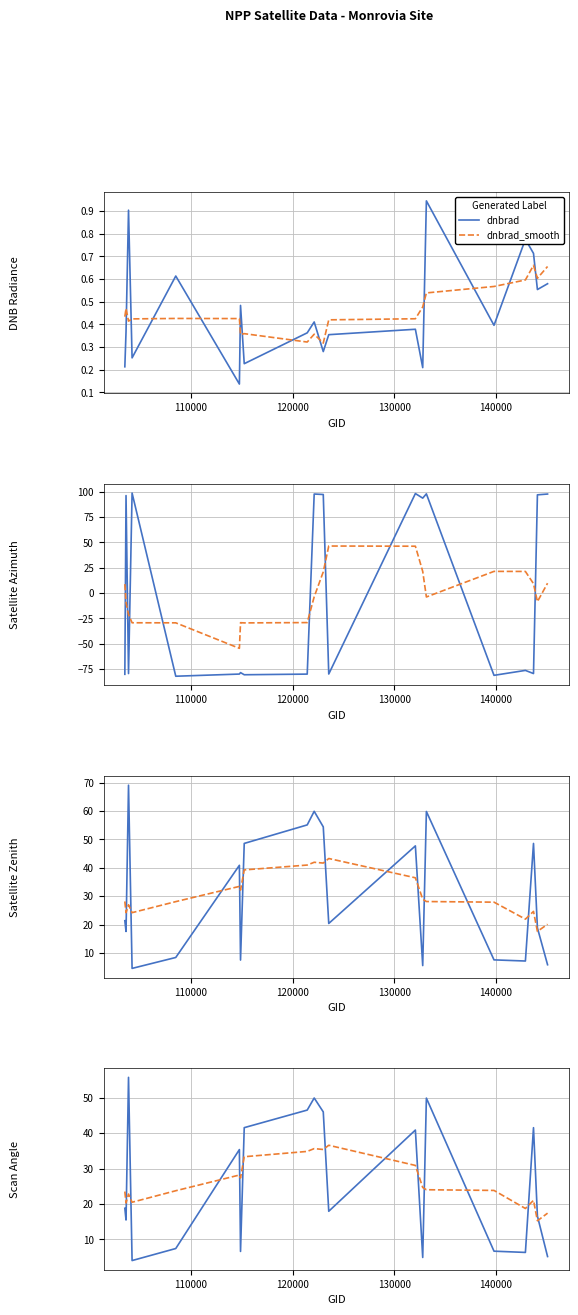

Reading left to right, list all the values displayed in this chart.

dnbrad: 103484=0.2	103601=0.4	103846=0.9	104197=0.3	108496=0.6	114757=0.1	114869=0.5	115234=0.2	121432=0.4	122118=0.4	123011=0.3	123551=0.4	132076=0.4	132798=0.2	133159=0.9	139813=0.4	142903=0.8	143700=0.7	144085=0.6	145084=0.6
sata: 103484=-80.0	103601=96.1	103846=-79.3	104197=98.6	108496=-81.9	114757=-79.8	114869=-78.4	115234=-80.5	121432=-79.8	122118=97.7	123011=97.2	123551=-79.8	132076=98.1	132798=93.6	133159=97.8	139813=-81.0	142903=-76.2	143700=-79.3	144085=96.9	145084=97.6
satz: 103484=21.4	103601=17.6	103846=69.0	104197=4.6	108496=8.4	114757=40.9	114869=7.5	115234=48.6	121432=55.1	122118=59.9	123011=54.4	123551=20.4	132076=47.7	132798=5.6	133159=59.8	139813=7.6	142903=7.2	143700=48.6	144085=18.8	145084=5.9
scan_angle: 103484=18.8	103601=15.5	103846=55.7	104197=4.0	108496=7.4	114757=35.4	114869=6.6	115234=41.6	121432=46.5	122118=49.9	123011=46.0	123551=18.0	132076=40.9	132798=4.9	133159=49.9	139813=6.7	142903=6.3	143700=41.6	144085=16.6	145084=5.2